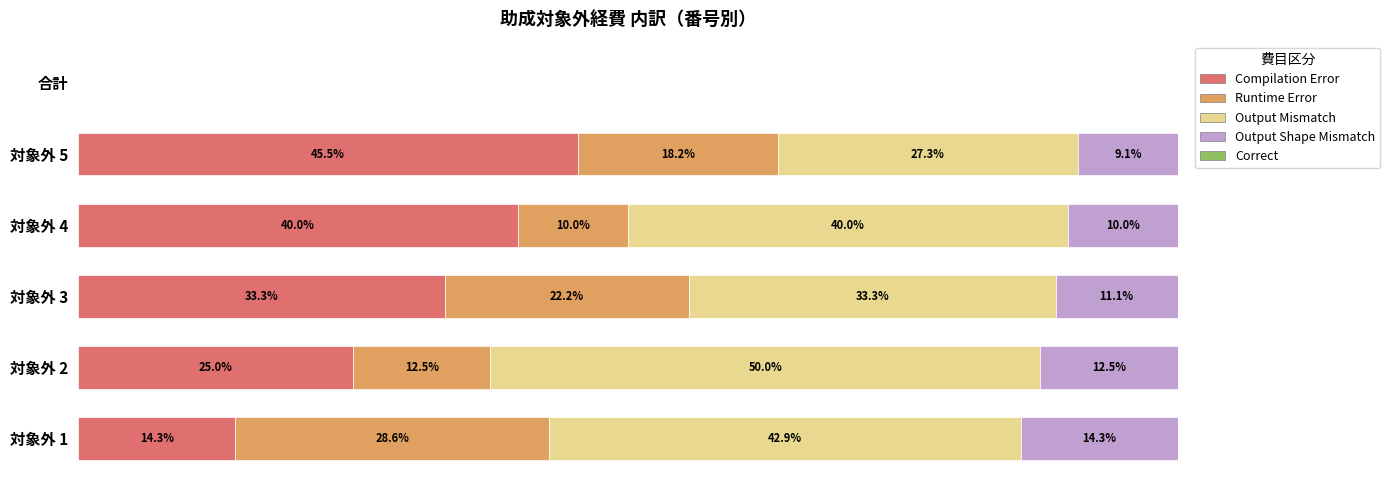

Where is Compilation Error nearest to the value 22?

対象外 2